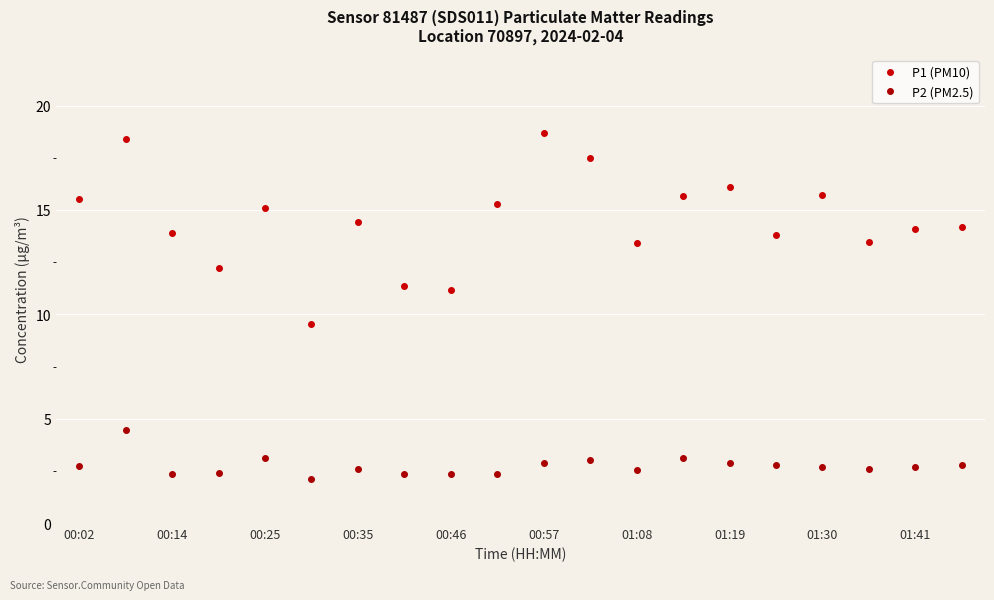

True or false: P1 (PM10) and P2 (PM2.5) intersect in this chart.

False